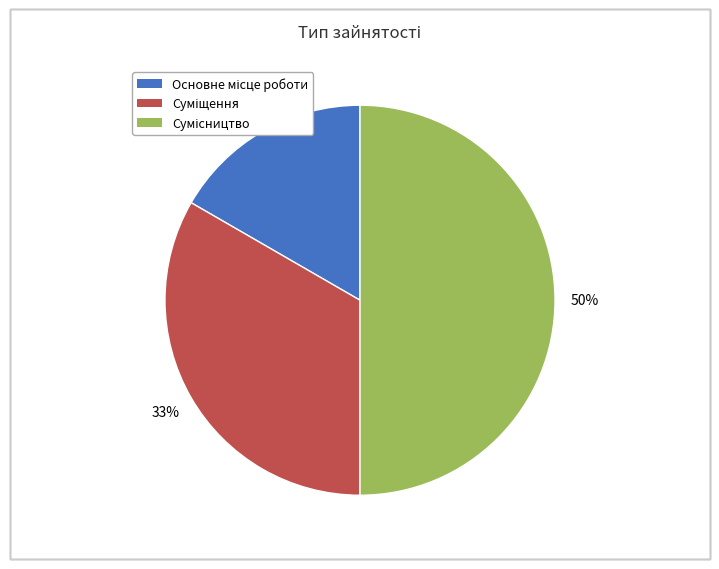

How many slices are in this pie chart?

3